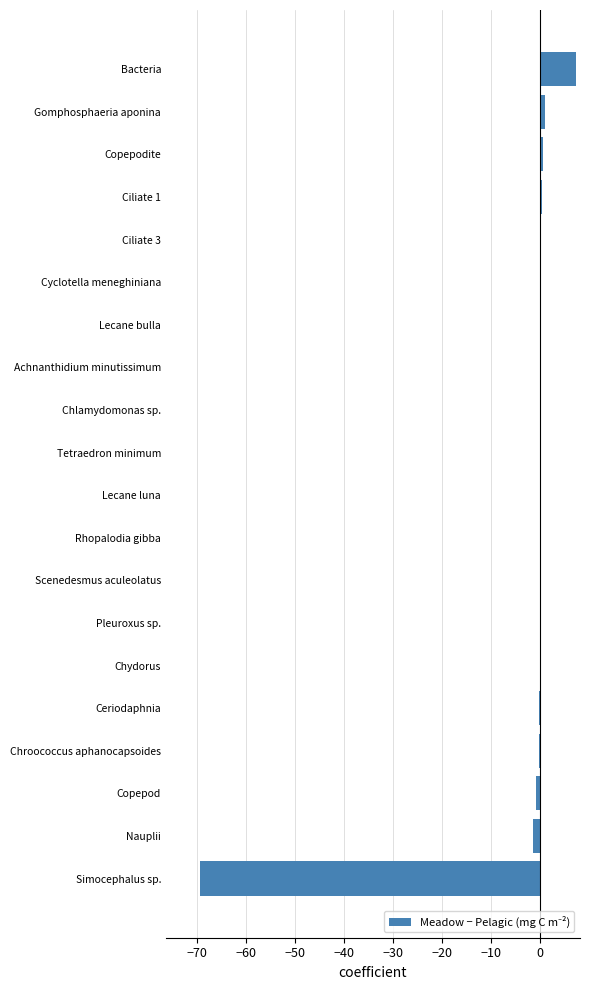

What is the sum of all values?

-62.7